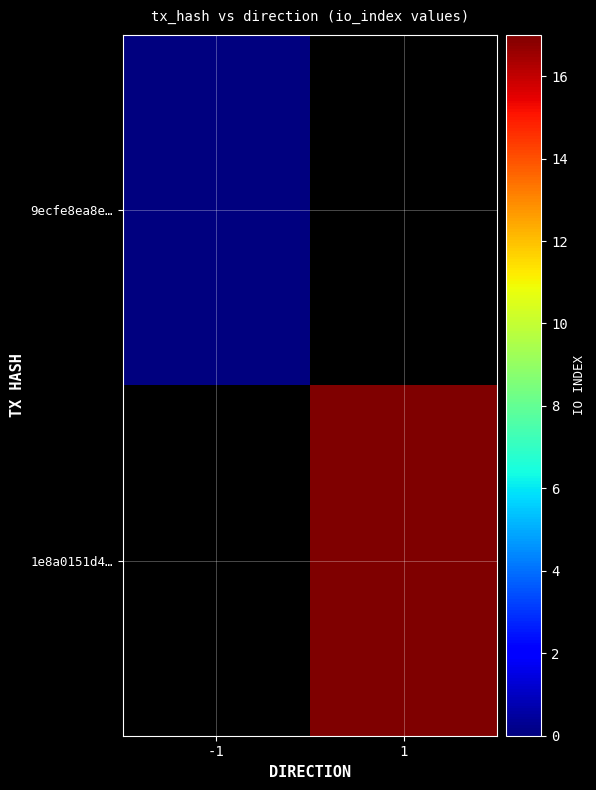

Rank the series by their maximum value, from lowest to highest.

9ecfe8ea8e…, 1e8a0151d4…